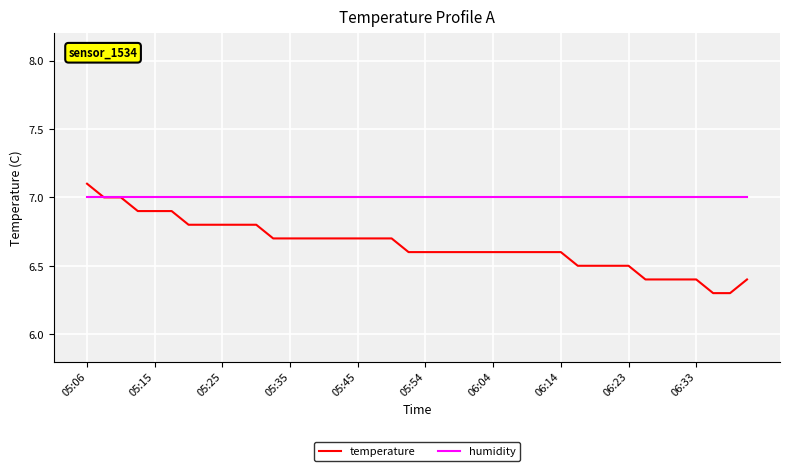

What is the highest value of the humidity series?

7.0